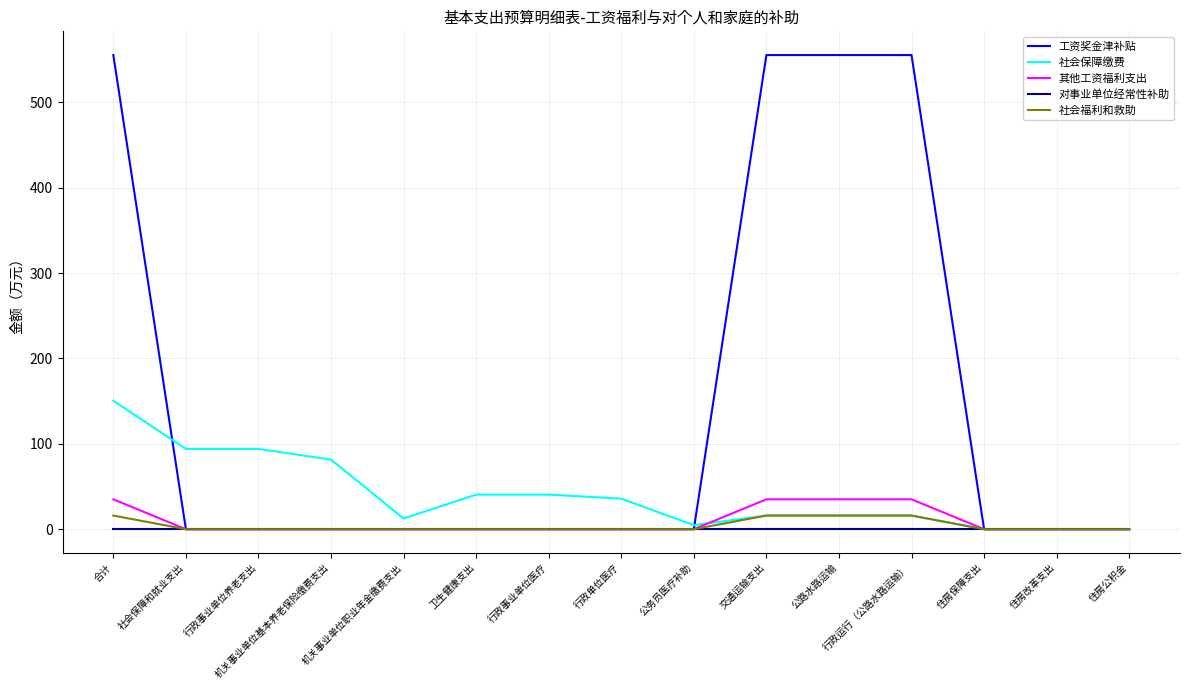

Reading left to right, list all the values displayed in this chart.

工资奖金津补贴: 合计=555.3	社会保障和就业支出=0.0	行政事业单位养老支出=0.0	机关事业单位基本养老保险缴费支出=0.0	机关事业单位职业年金缴费支出=0.0	卫生健康支出=0.0	行政事业单位医疗=0.0	行政单位医疗=0.0	公务员医疗补助=0.0	交通运输支出=555.3	公路水路运输=555.3	行政运行（公路水路运输）=555.3	住房保障支出=0.0	住房改革支出=0.0	住房公积金=0.0
社会保障缴费: 合计=150.5	社会保障和就业支出=94.0	行政事业单位养老支出=94.0	机关事业单位基本养老保险缴费支出=81.5	机关事业单位职业年金缴费支出=12.5	卫生健康支出=40.5	行政事业单位医疗=40.5	行政单位医疗=35.8	公务员医疗补助=4.7	交通运输支出=16.0	公路水路运输=16.0	行政运行（公路水路运输）=16.0	住房保障支出=0.0	住房改革支出=0.0	住房公积金=0.0
其他工资福利支出: 合计=35.0	社会保障和就业支出=0.0	行政事业单位养老支出=0.0	机关事业单位基本养老保险缴费支出=0.0	机关事业单位职业年金缴费支出=0.0	卫生健康支出=0.0	行政事业单位医疗=0.0	行政单位医疗=0.0	公务员医疗补助=0.0	交通运输支出=35.0	公路水路运输=35.0	行政运行（公路水路运输）=35.0	住房保障支出=0.0	住房改革支出=0.0	住房公积金=0.0
对事业单位经常性补助: 合计=0.0	社会保障和就业支出=0.0	行政事业单位养老支出=0.0	机关事业单位基本养老保险缴费支出=0.0	机关事业单位职业年金缴费支出=0.0	卫生健康支出=0.0	行政事业单位医疗=0.0	行政单位医疗=0.0	公务员医疗补助=0.0	交通运输支出=0.0	公路水路运输=0.0	行政运行（公路水路运输）=0.0	住房保障支出=0.0	住房改革支出=0.0	住房公积金=0.0
社会福利和救助: 合计=16.0	社会保障和就业支出=0.0	行政事业单位养老支出=0.0	机关事业单位基本养老保险缴费支出=0.0	机关事业单位职业年金缴费支出=0.0	卫生健康支出=0.0	行政事业单位医疗=0.0	行政单位医疗=0.0	公务员医疗补助=0.0	交通运输支出=16.0	公路水路运输=16.0	行政运行（公路水路运输）=16.0	住房保障支出=0.0	住房改革支出=0.0	住房公积金=0.0